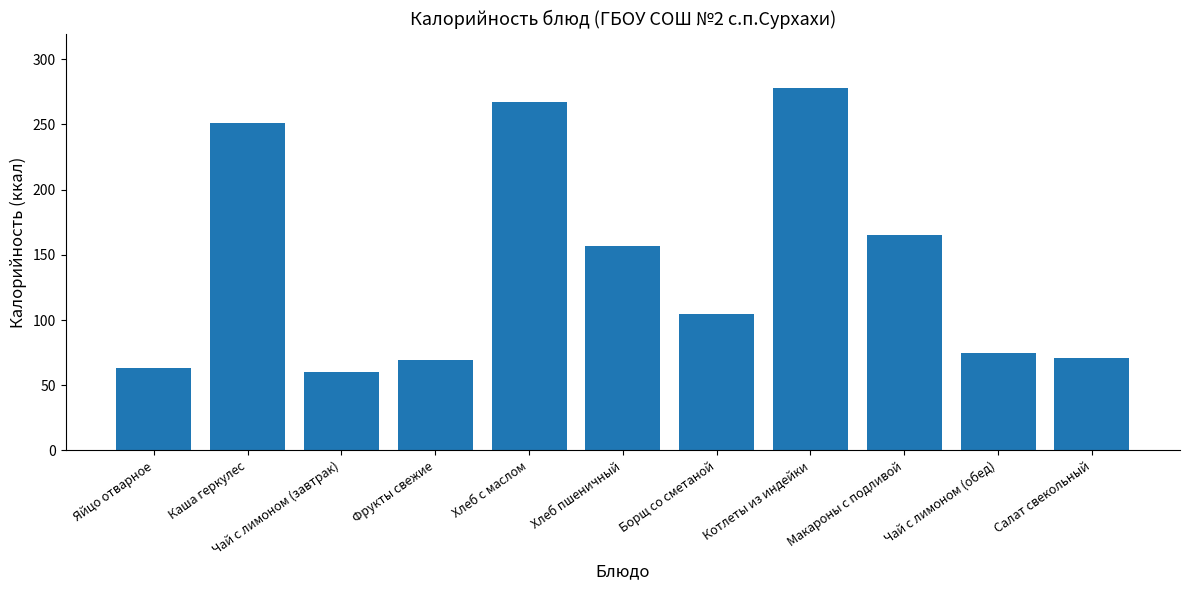

What is the value of the 6th bar from the left?

157